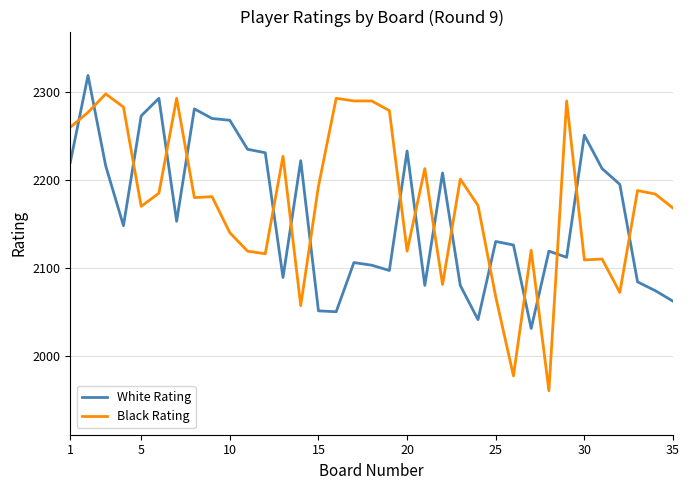

What is the greatest value displayed?

2319